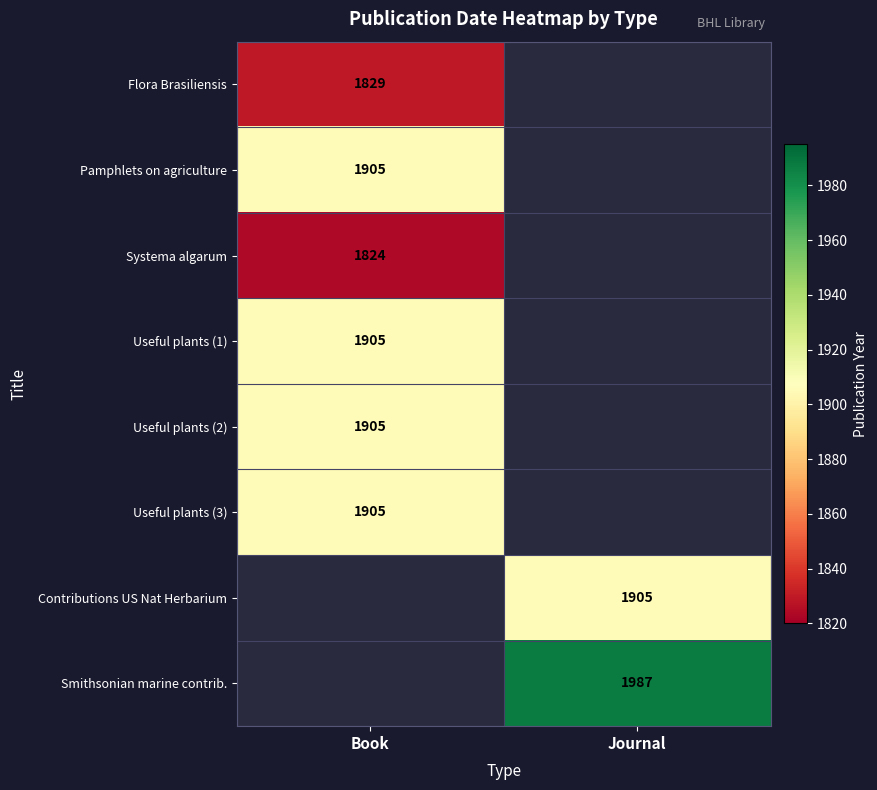

The Flora Brasiliensis series shows 491 at Book. True or false?

False